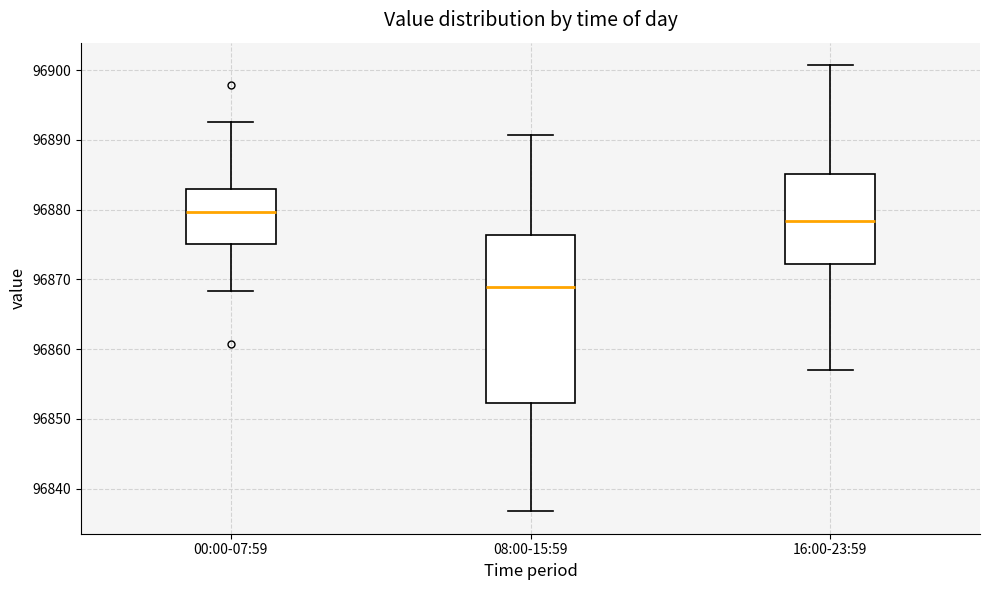

Which box has the lowest median line?

08:00-15:59